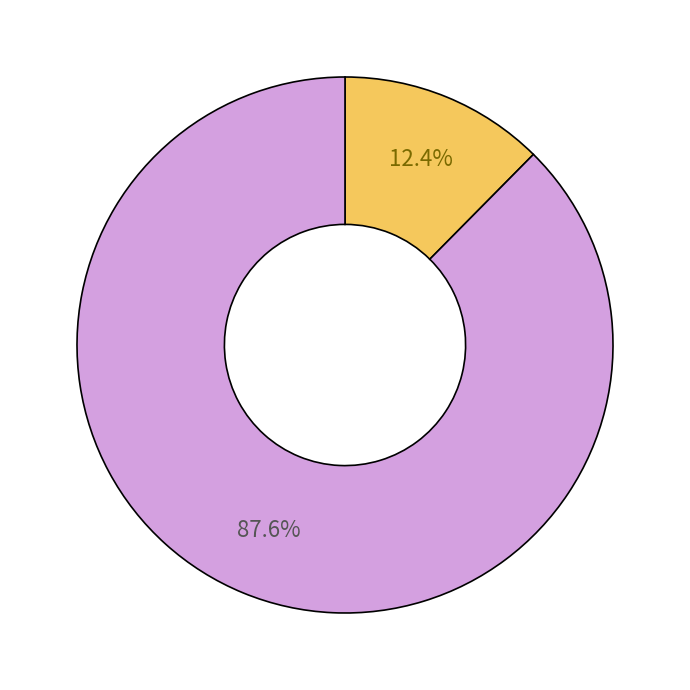

Is there a majority slice in this chart?

Yes